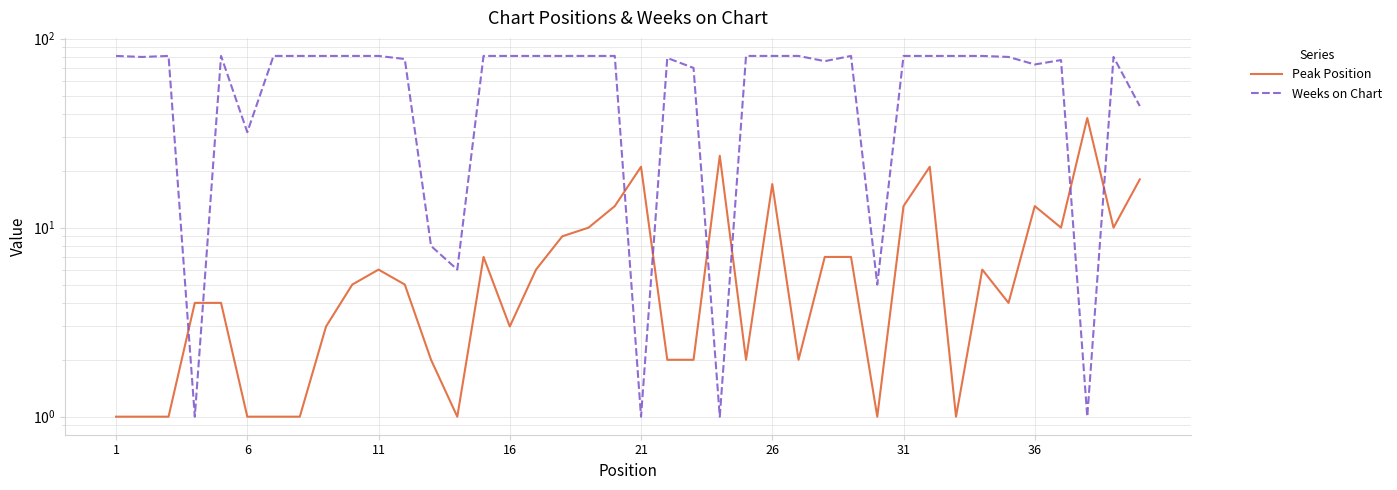

What is the sum of all Weeks on Chart values?

2574